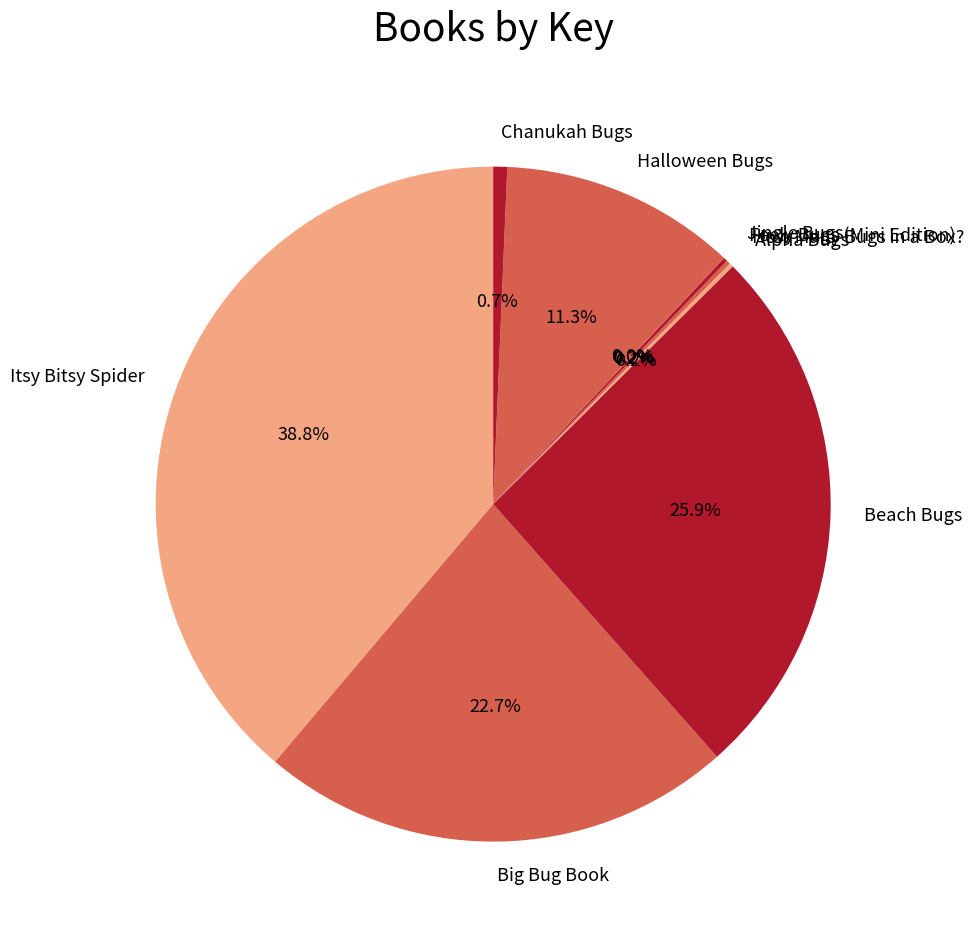

Does any single category account for the majority?

No